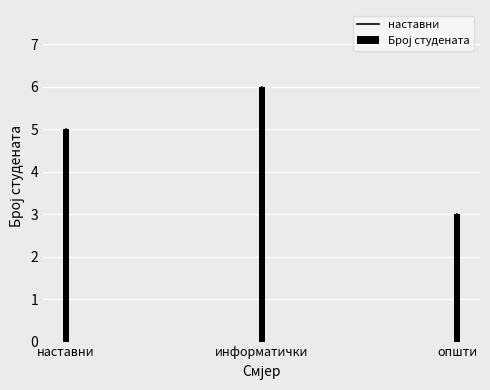

What is the sum of the values at наставни and општи?

8